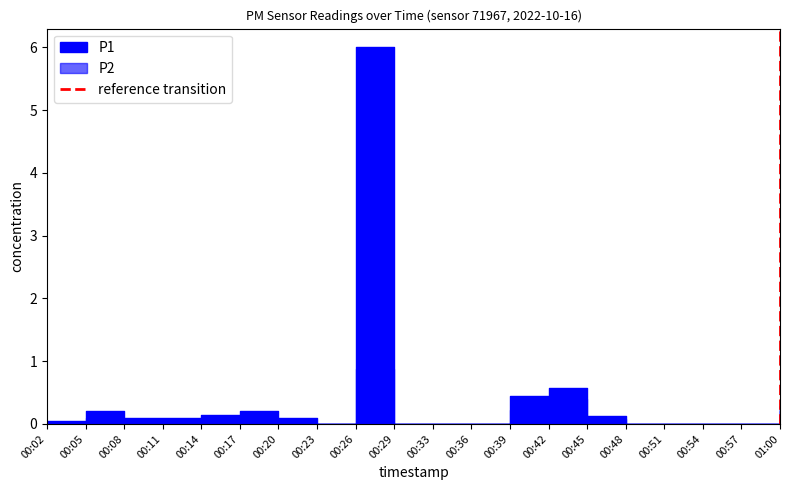

The value at 01:00 is 1. True or false?

False